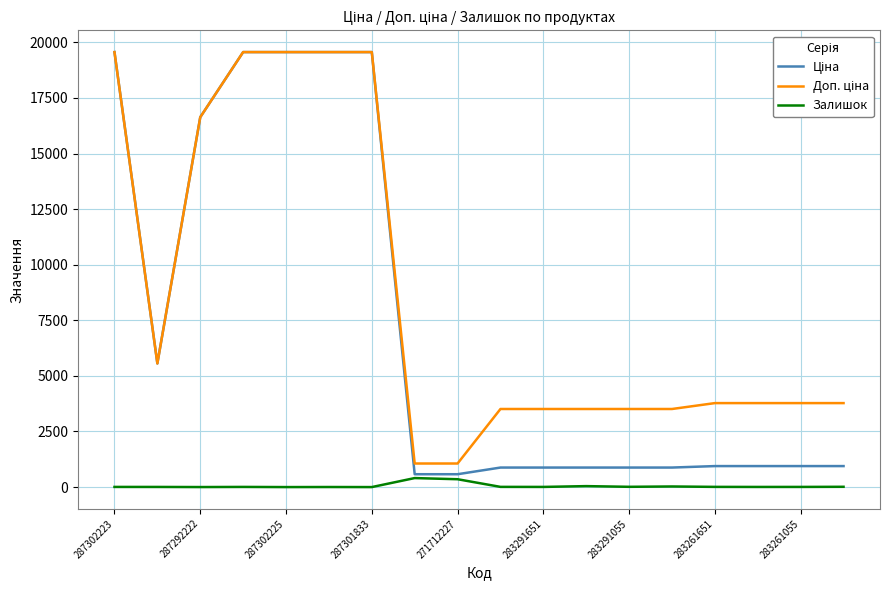

What is the maximum value shown in the chart?

19564.9